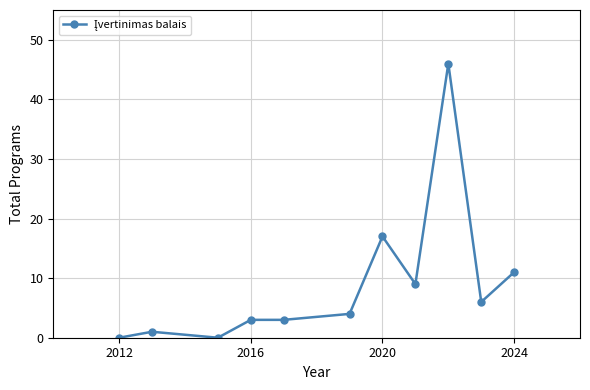

What is the sum of all values?

100